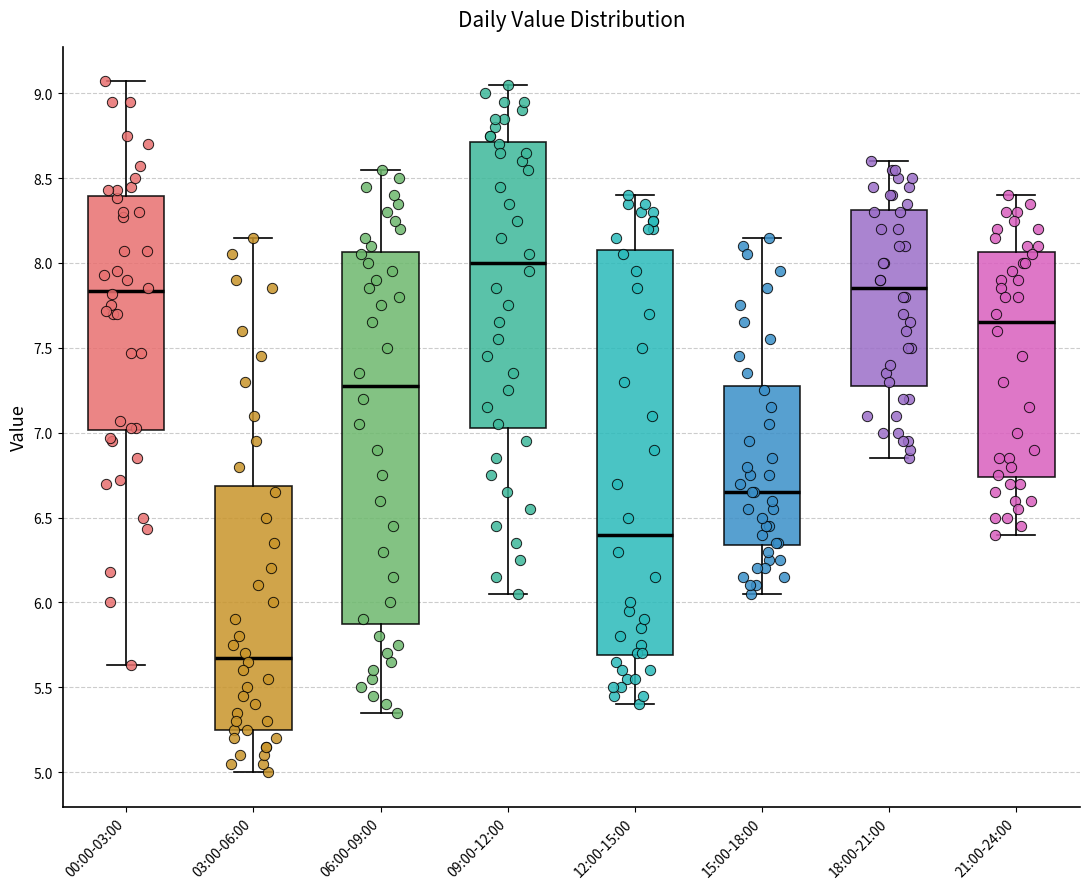

Which box has the highest median line?

09:00-12:00